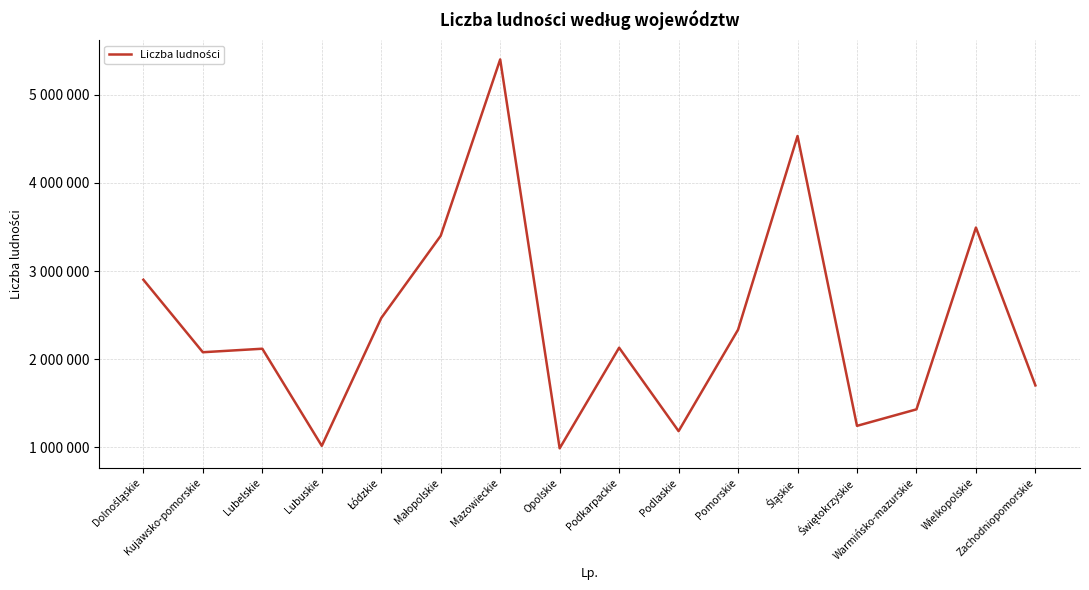

Is this an area chart (filled region under the line)?

No